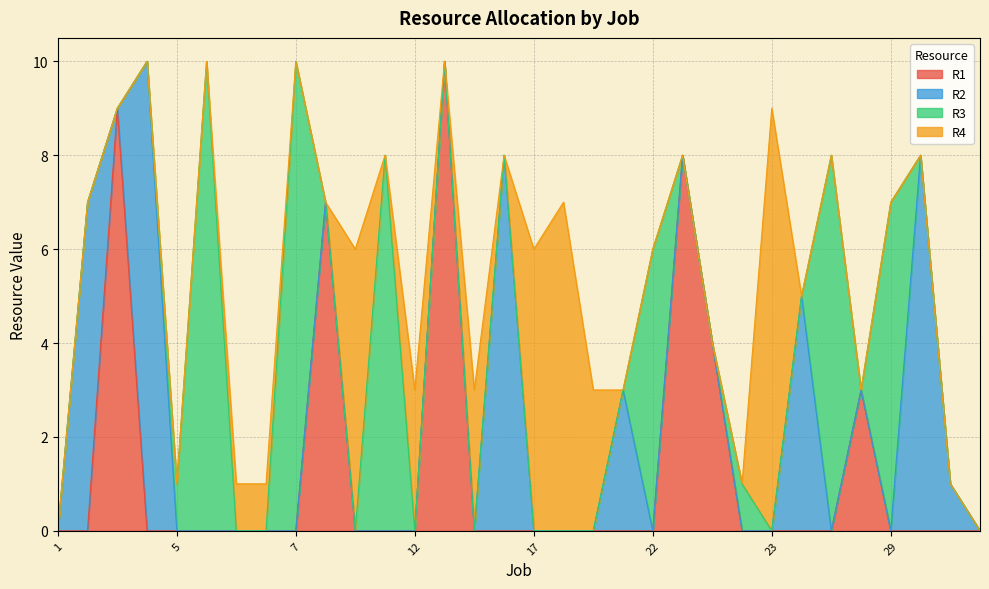

Reading left to right, list all the values displayed in this chart.

R1: 0=0	1=0	2=9	3=0	4=0	5=0	6=0	7=0	8=0	9=7	10=0	11=0	12=0	13=10	14=0	15=0	16=0	17=0	18=0	19=0	20=0	21=8	22=4	23=0	24=0	25=0	26=0	27=3	28=0	29=0	30=0	31=0
R2: 0=0	1=7	2=0	3=10	4=0	5=0	6=0	7=0	8=0	9=0	10=0	11=0	12=0	13=0	14=0	15=8	16=0	17=0	18=0	19=3	20=0	21=0	22=0	23=0	24=0	25=5	26=0	27=0	28=0	29=8	30=1	31=0
R3: 0=0	1=0	2=0	3=0	4=1	5=10	6=0	7=0	8=10	9=0	10=0	11=8	12=0	13=0	14=0	15=0	16=0	17=0	18=0	19=0	20=6	21=0	22=0	23=1	24=0	25=0	26=8	27=0	28=7	29=0	30=0	31=0
R4: 0=0	1=0	2=0	3=0	4=0	5=0	6=1	7=1	8=0	9=0	10=6	11=0	12=3	13=0	14=3	15=0	16=6	17=7	18=3	19=0	20=0	21=0	22=0	23=0	24=9	25=0	26=0	27=0	28=0	29=0	30=0	31=0